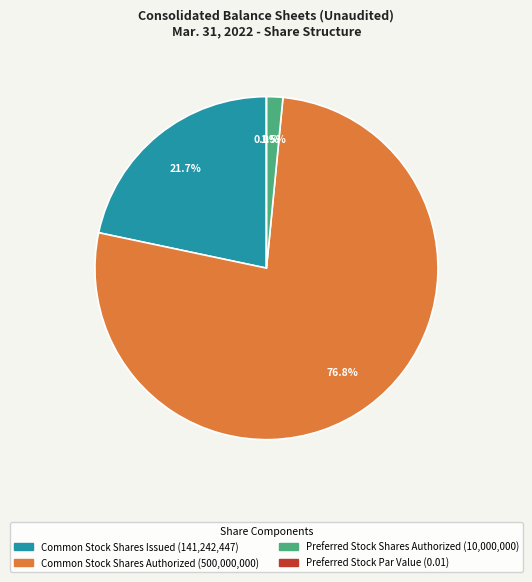

Do Common Stock, Shares Issued and Preferred Stock, Shares Authorized together represent more than half of the pie?

No